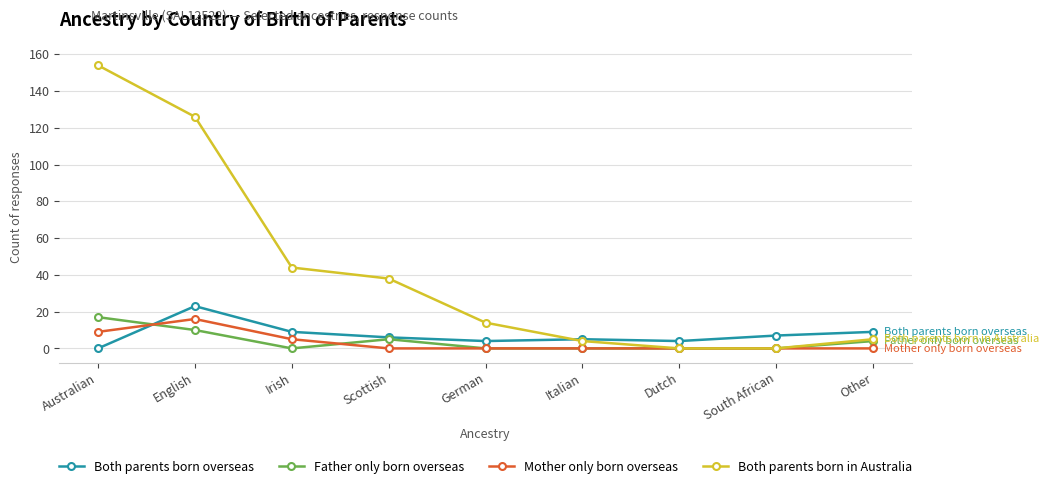

What is the greatest value displayed?

154